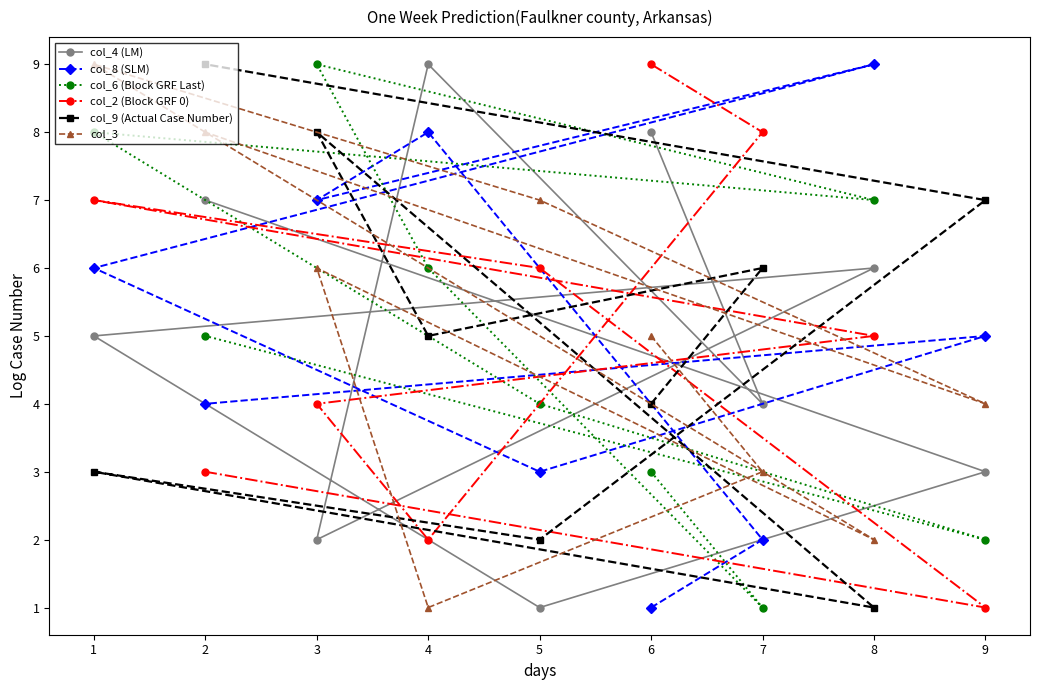

At which label does col_4 (LM) reach its peak?

4